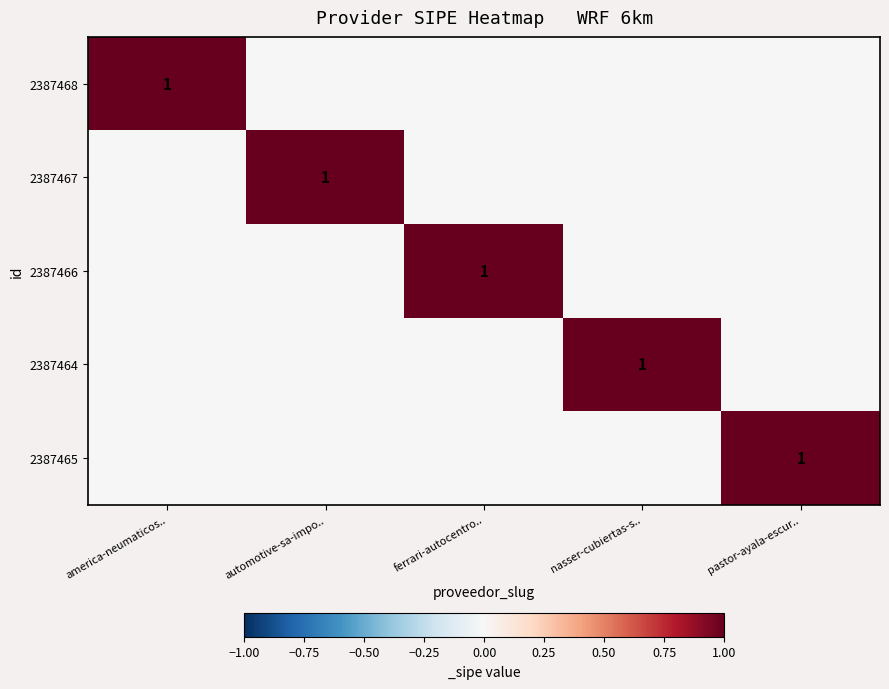

List the series in order of their peak value, lowest first.

2387468, 2387467, 2387466, 2387464, 2387465